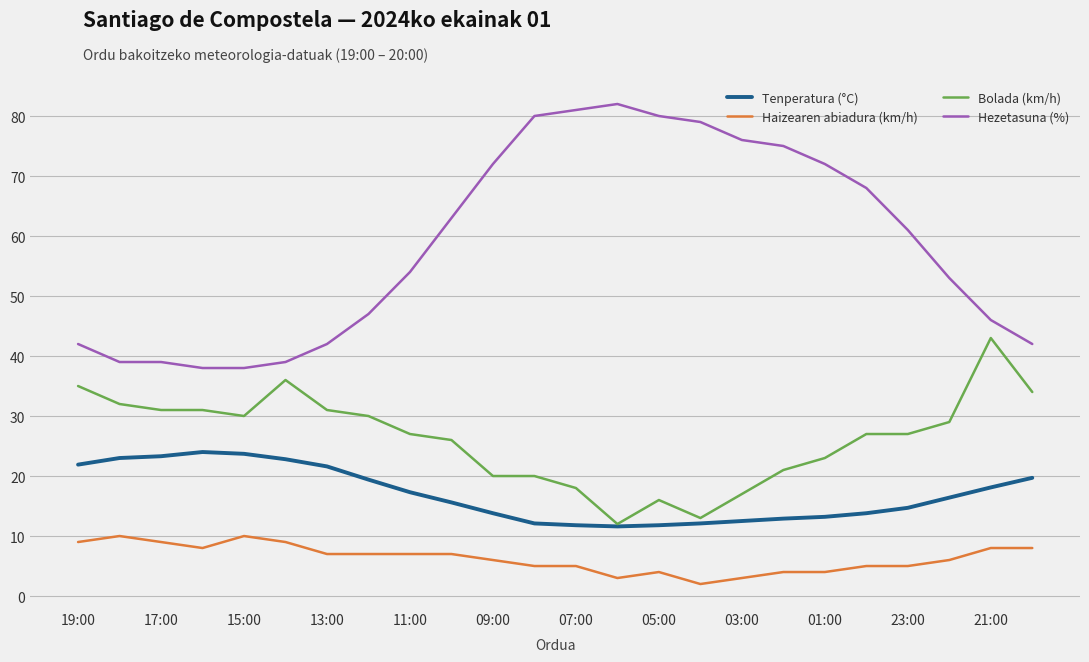

Which series has the largest total across all categories?

Hezetasuna (%)